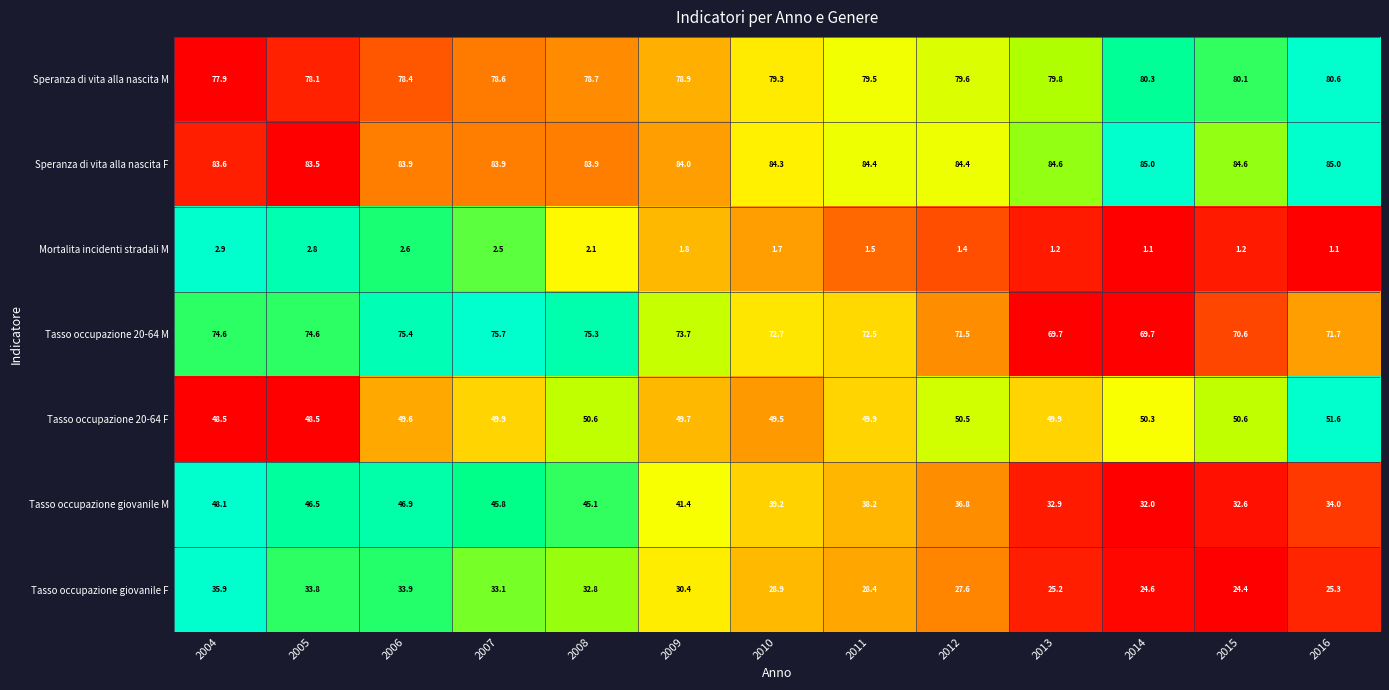

What is the maximum value shown in the chart?

85.0